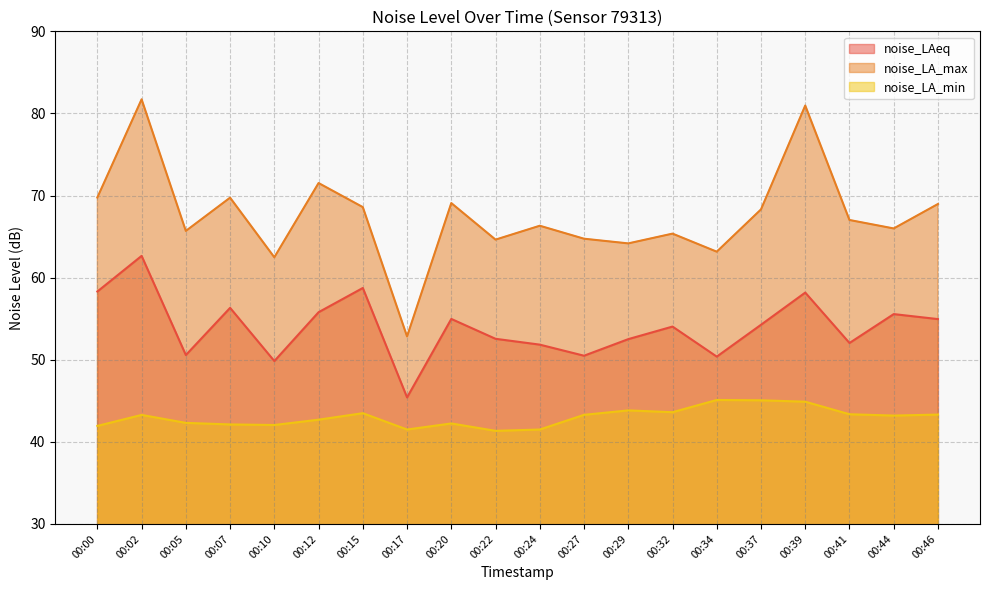

Rank the series by their maximum value, from lowest to highest.

noise_LA_min, noise_LAeq, noise_LA_max